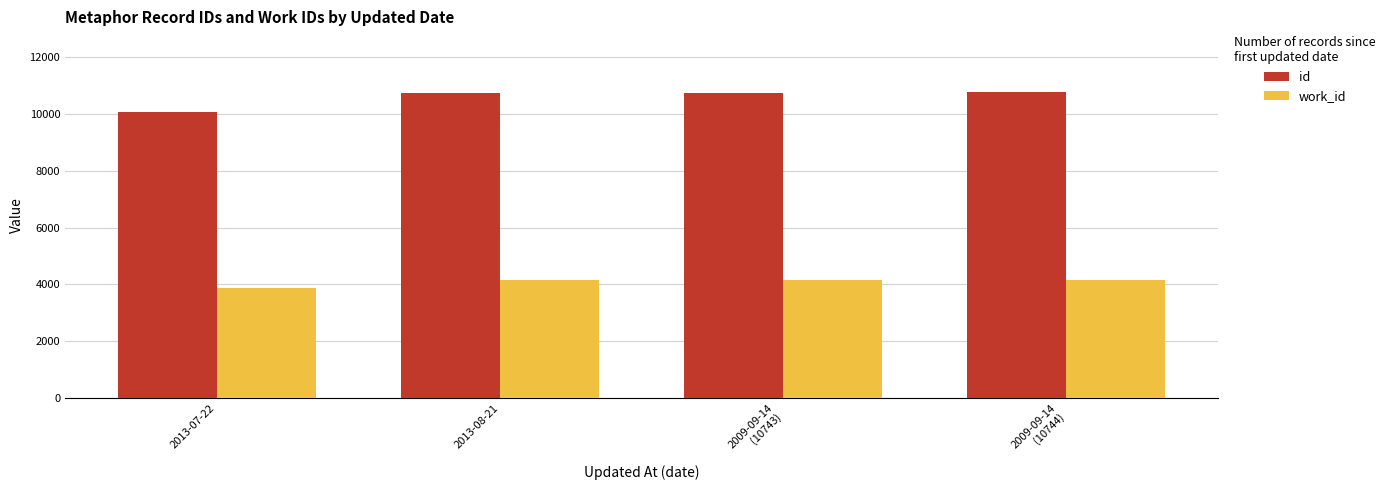

Which series has the widest spread of values?

id